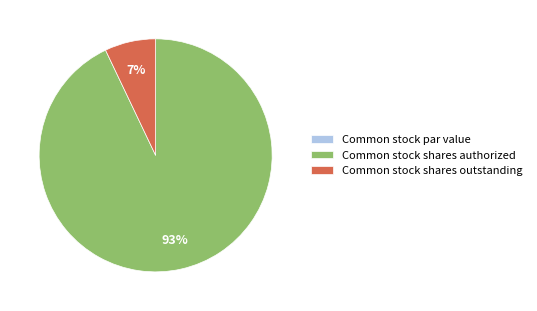

To the nearest percent, what is the average slice percentage?

33%